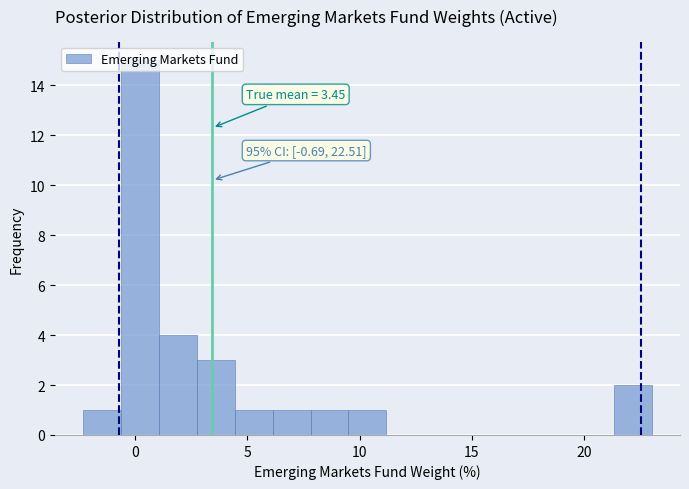

Read against the x-axis, roughly where is the centre of the tallest bar?

0.0